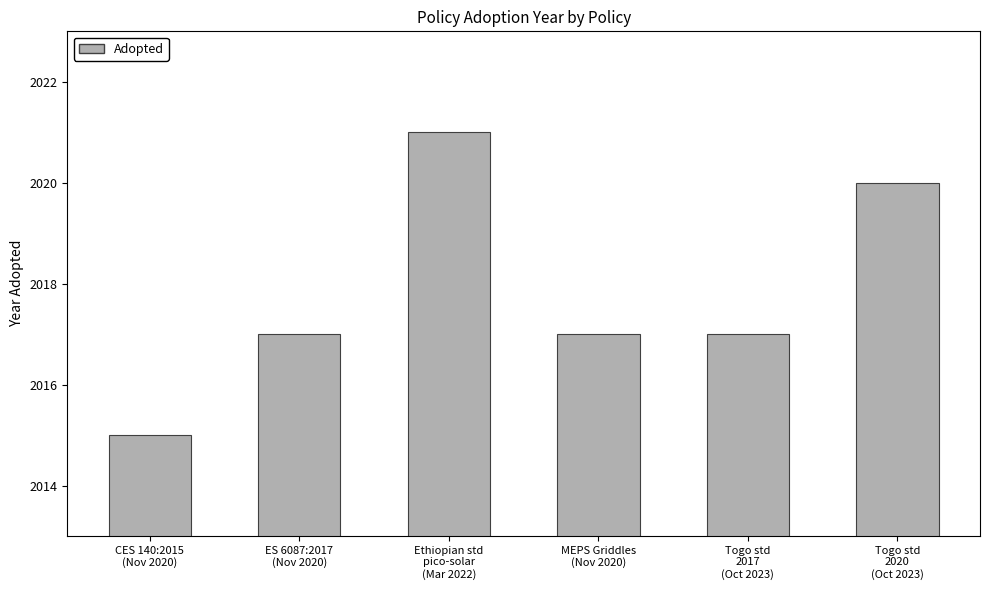

What is the change in value from CES 140:2015
(Nov 2020) to ES 6087:2017
(Nov 2020)?

+2